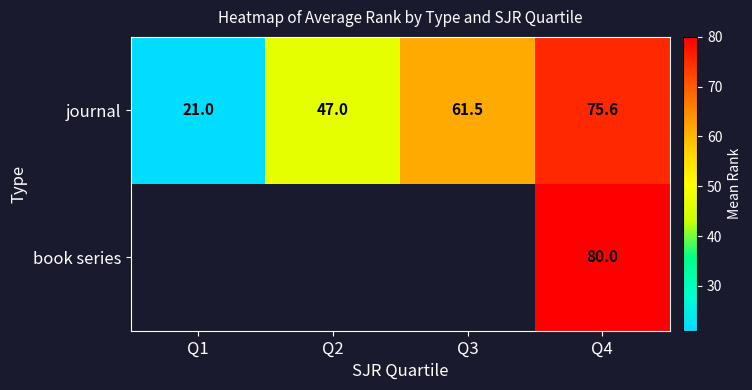

What is the smallest value displayed?

21.0